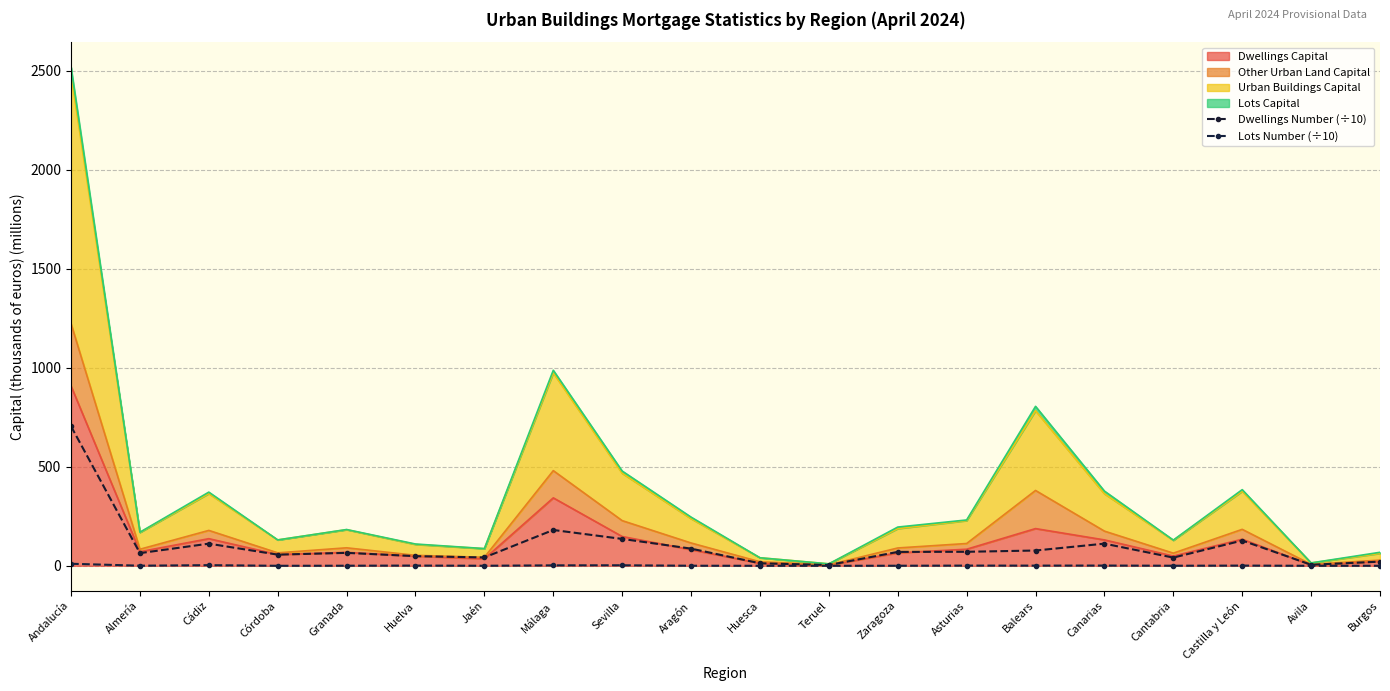

Where is the first local minimum for Lots Number (÷10)?

Almería